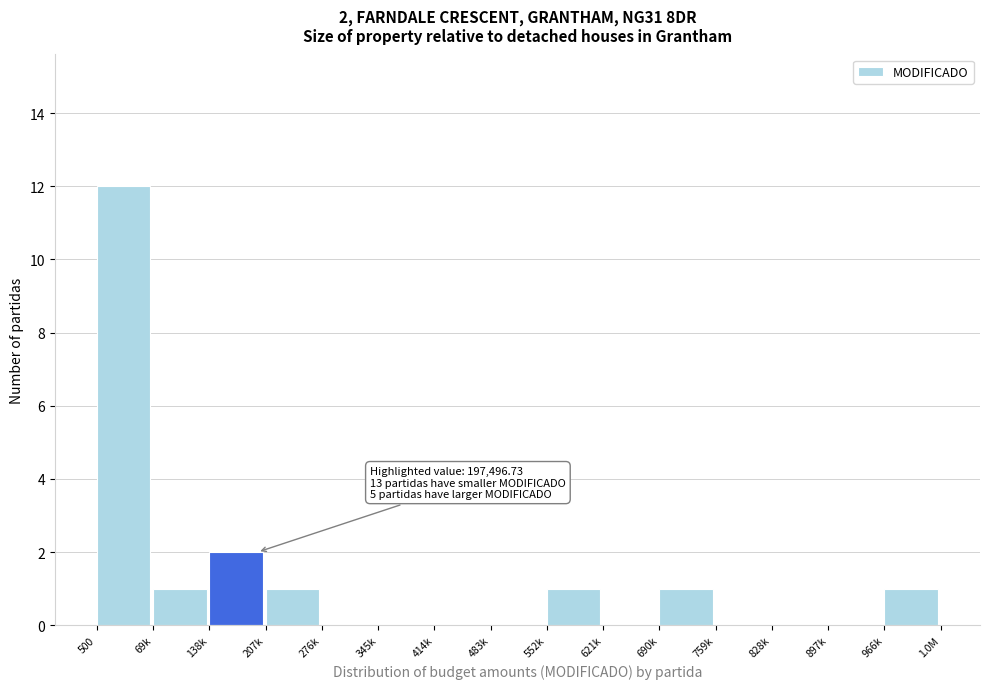

Reading left to right, list all the values displayed in this chart.

500=12	69k=1	138k=2	207k=1	276k=0	345k=0	414k=0	483k=0	552k=1	621k=0	690k=1	759k=0	828k=0	897k=0	966k=1